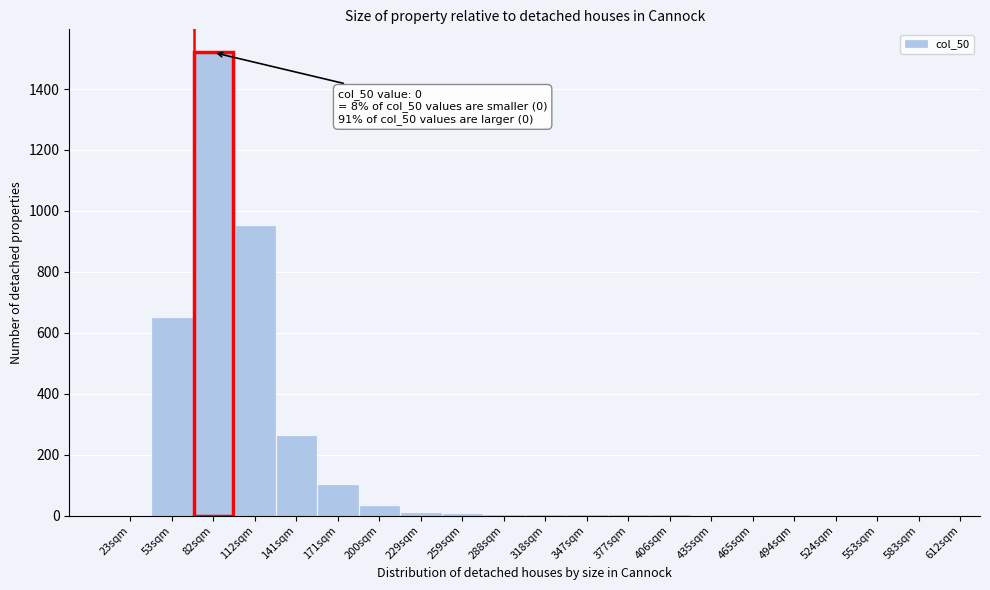

What is the sum of all values?

3533